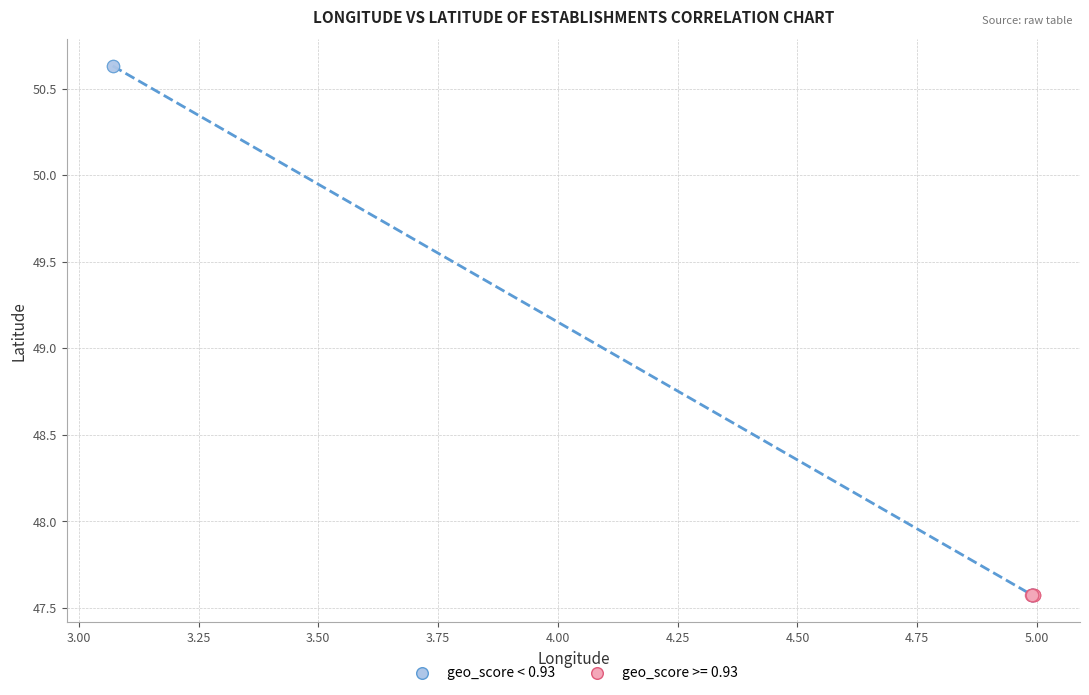

Which series reaches the maximum Y coordinate?

geo_score < 0.93